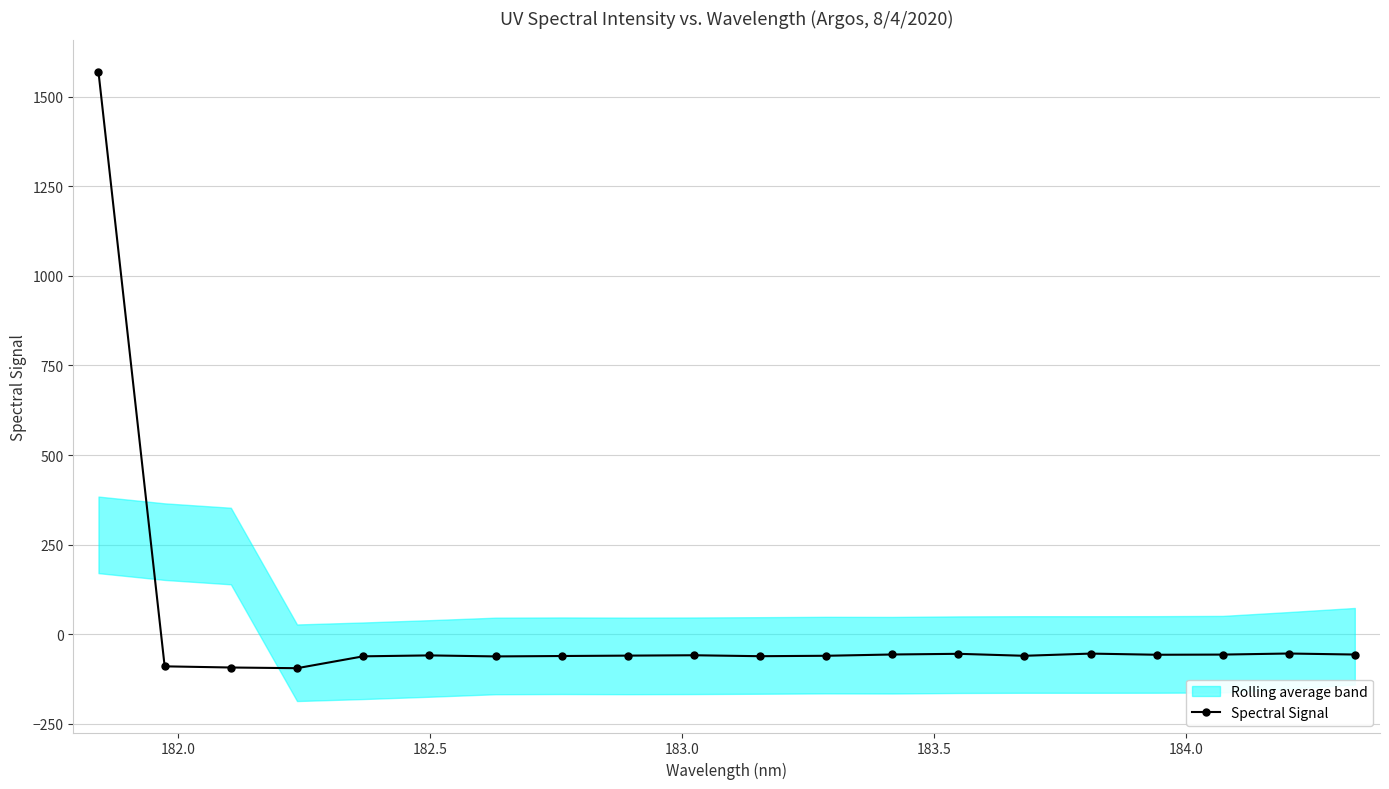

How many values are above zero?

1